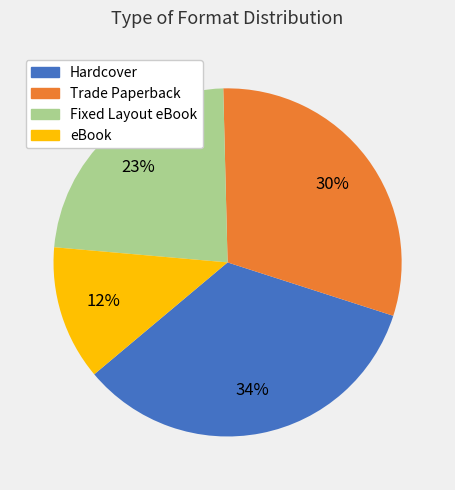

What percentage is the Fixed Layout eBook slice, to the nearest percent?

23%